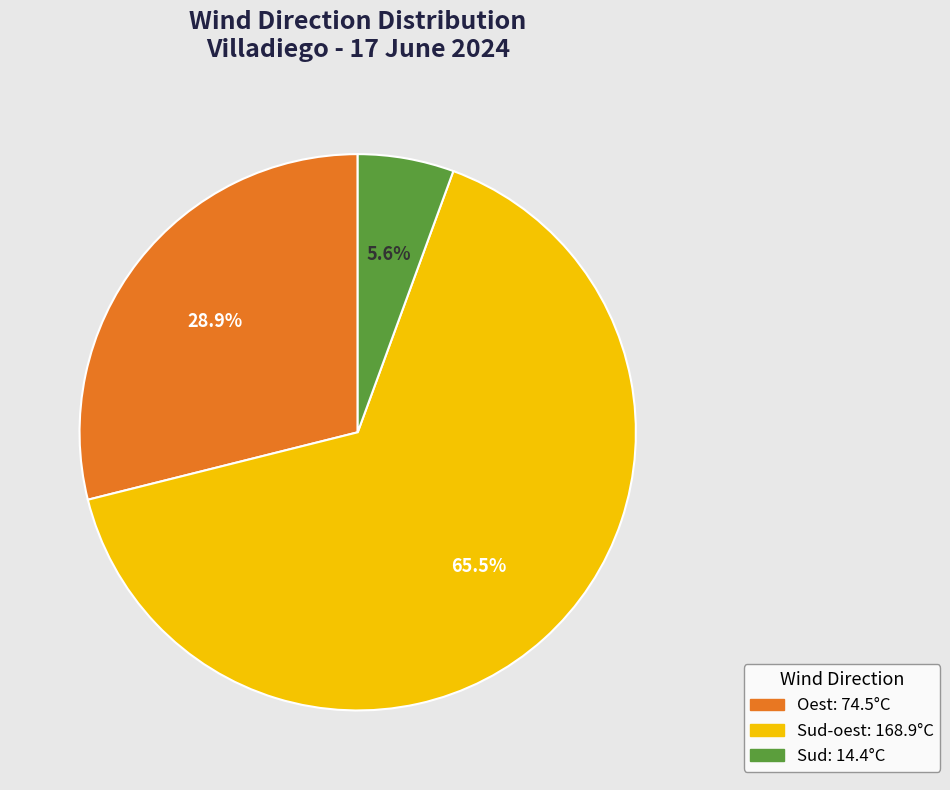

Is there a majority slice in this chart?

Yes